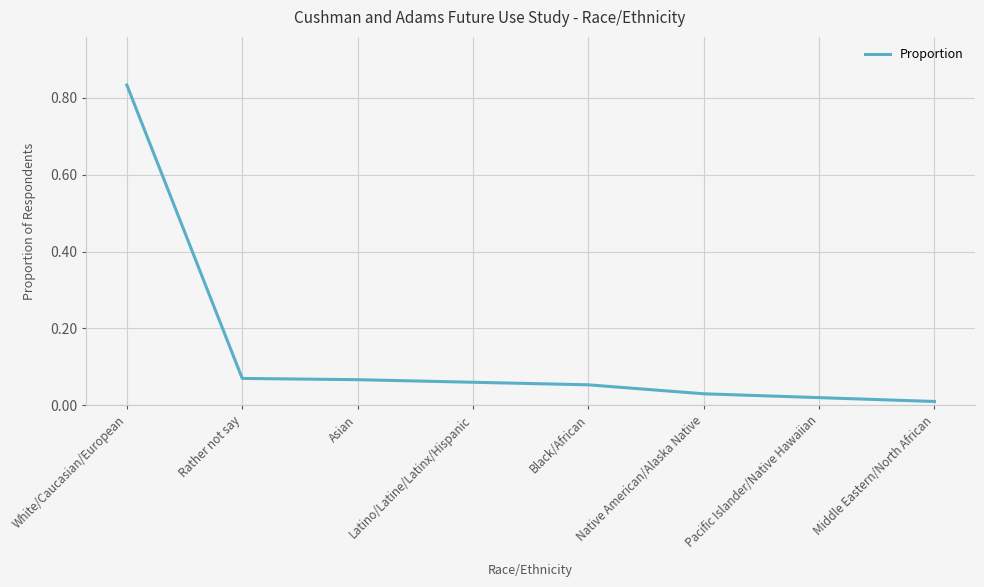

At which label is the value closest to 0?

Middle Eastern/North African